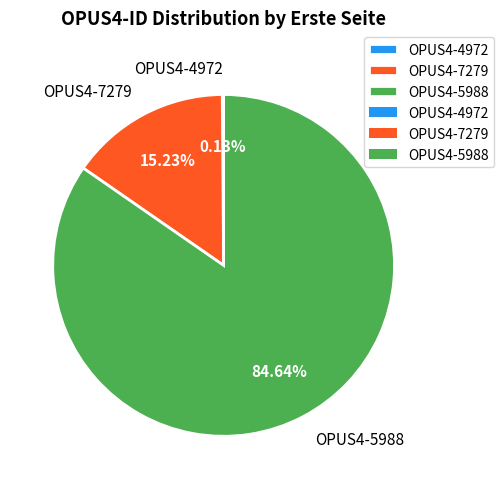

Is it true that OPUS4-5988 is 85% of the pie?

True